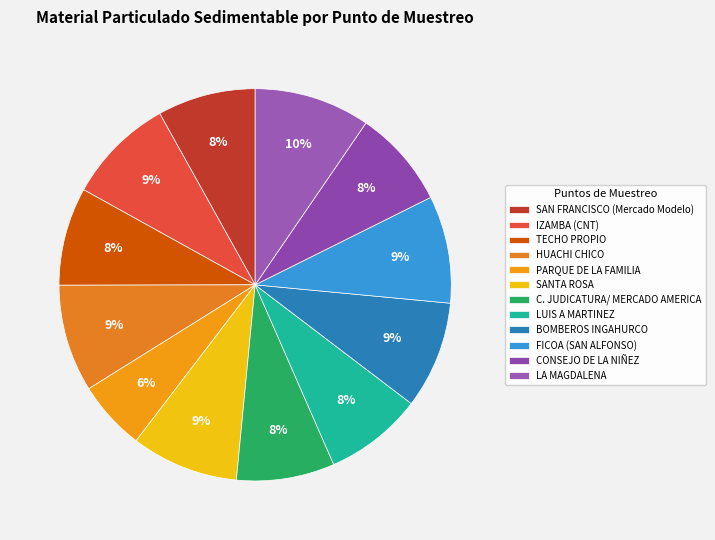

To the nearest percent, what percentage of the pie is C. JUDICATURA/ MERCADO AMERICA?

8%